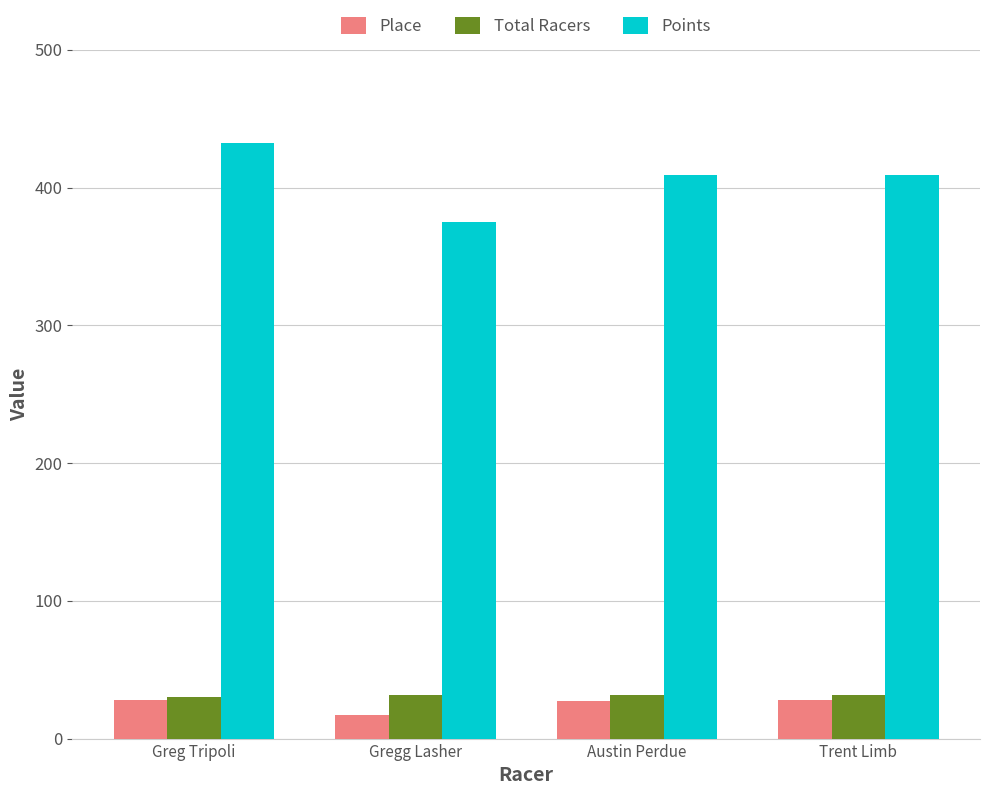

What is the average value of the Points series?

406.6